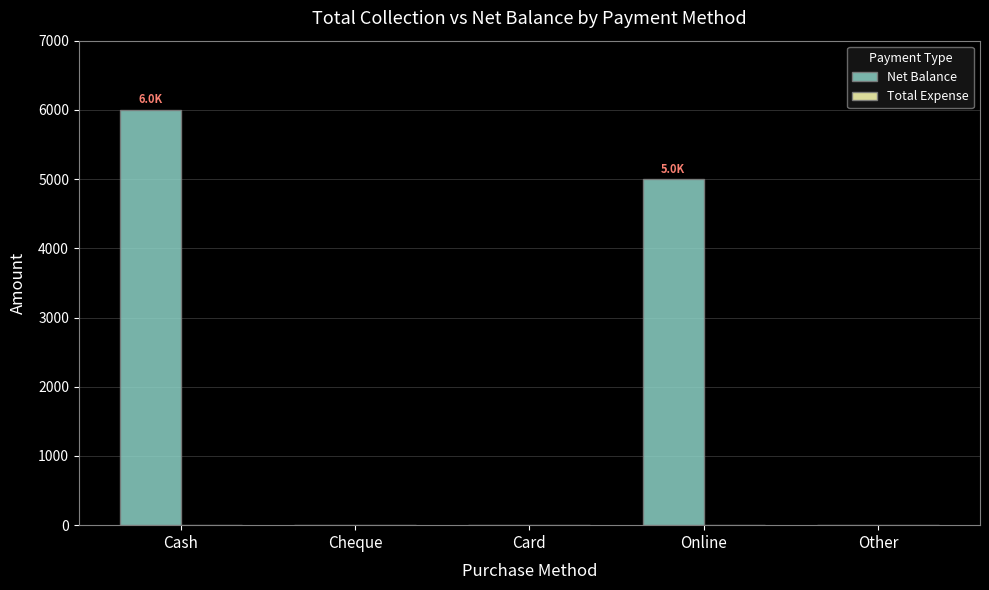

What is the sum of all values?

11000